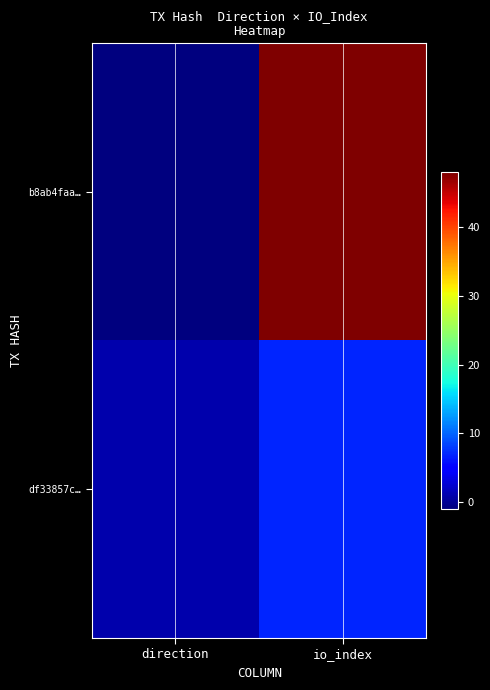

At how many categories does at least one series exceed 30?

1